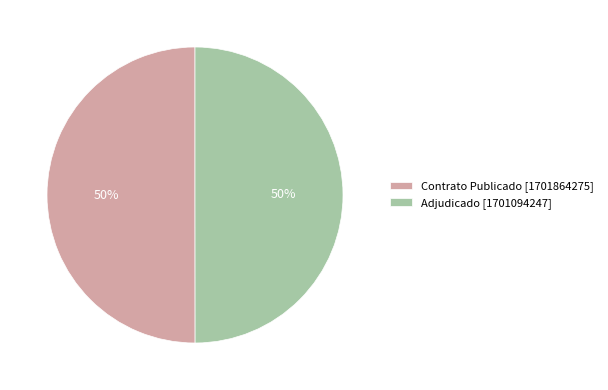

Approximately how many times larger is the value at Adjudicado [1701094247] compared to Contrato Publicado [1701864275]?

1.0